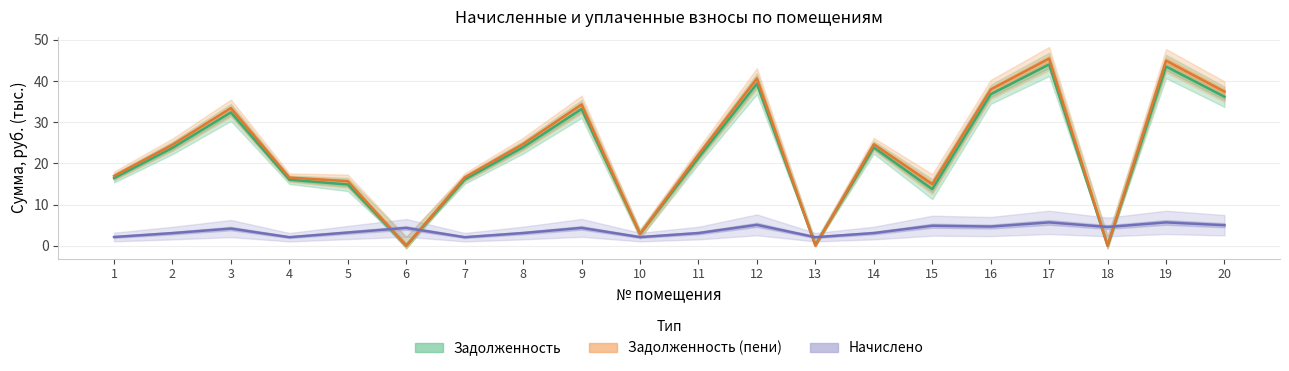

The value of Начислено at 18 is 4.5. True or false?

True